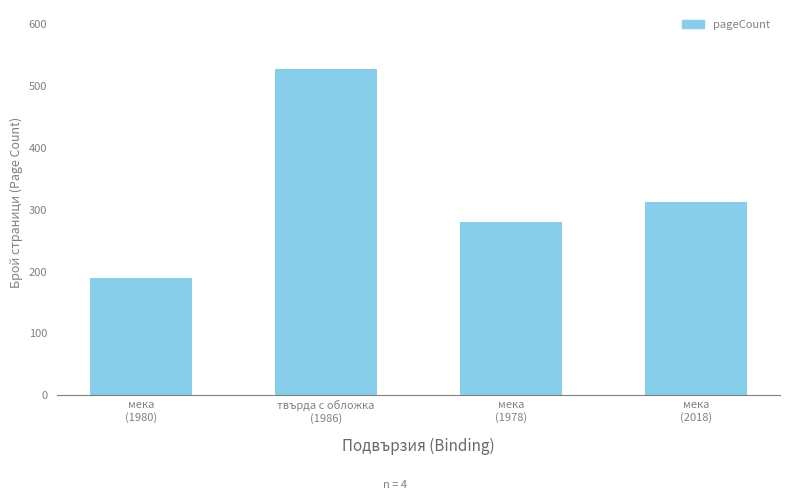

How many data points does each series have?

4